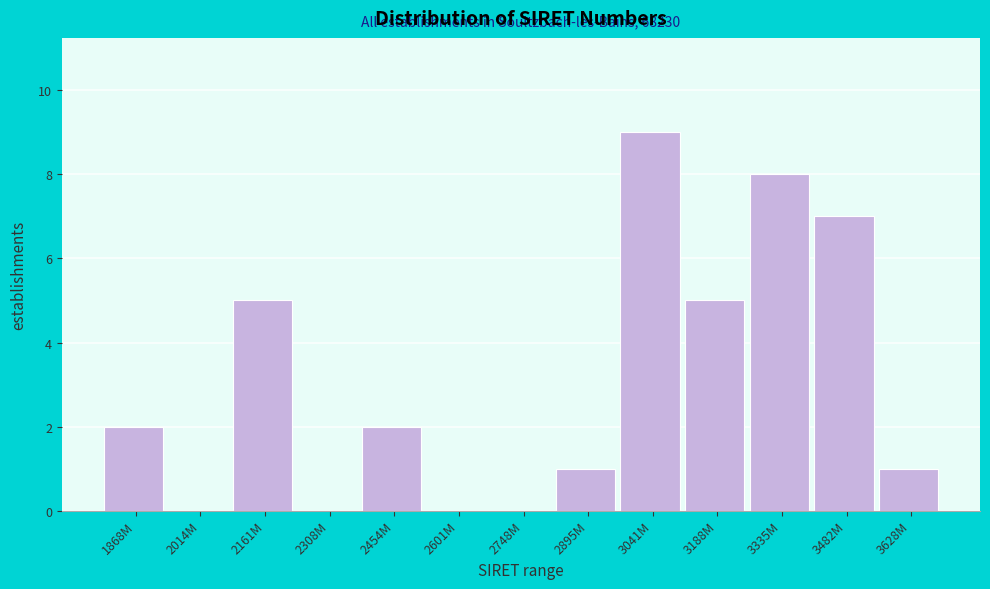

Reading left to right, what are all the values shown in this chart?

1868M=2	2014M=0	2161M=5	2308M=0	2454M=2	2601M=0	2748M=0	2895M=1	3041M=9	3188M=5	3335M=8	3482M=7	3628M=1